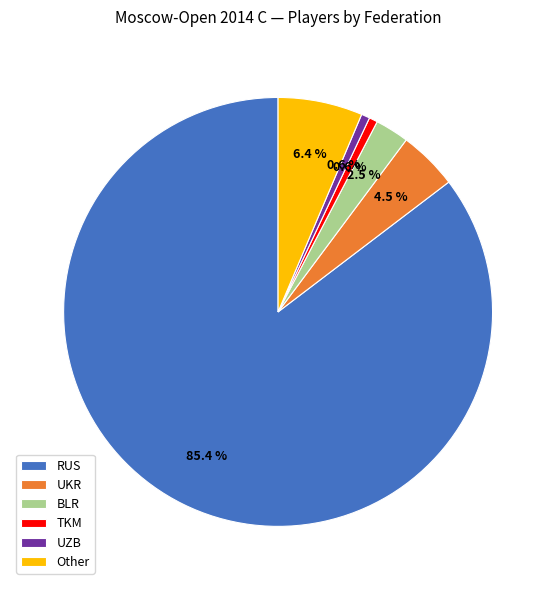

Between UKR and BLR, which is larger?

UKR